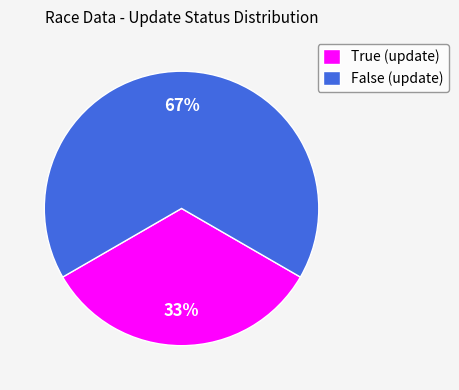

Which slice is the smallest?

True